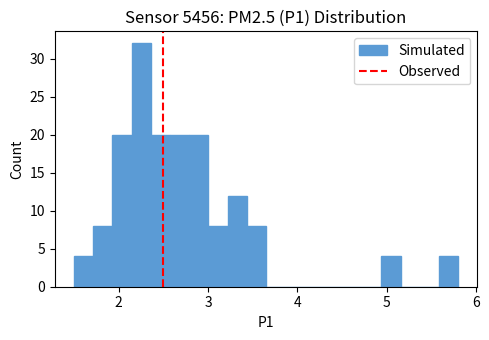

Read against the x-axis, roughly where is the centre of the tallest bar?

2.3